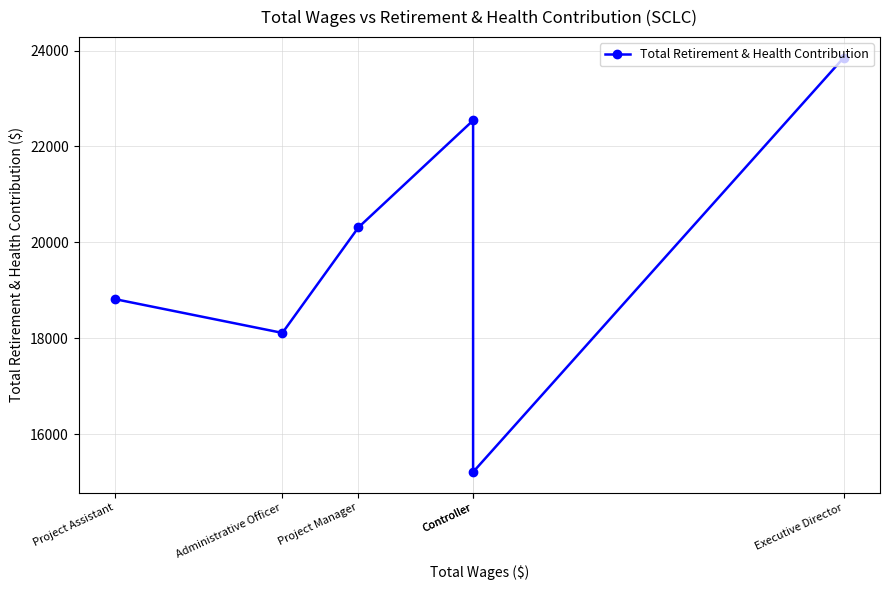

Read the value at Administrative Officer.

18111